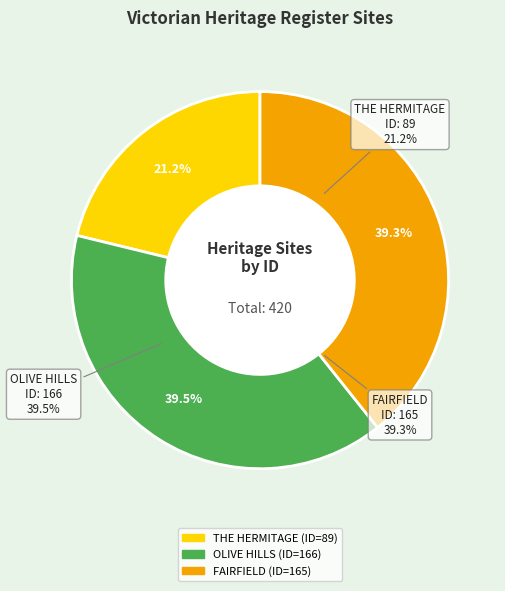

To the nearest percent, what percentage of the pie is THE HERMITAGE?

21%